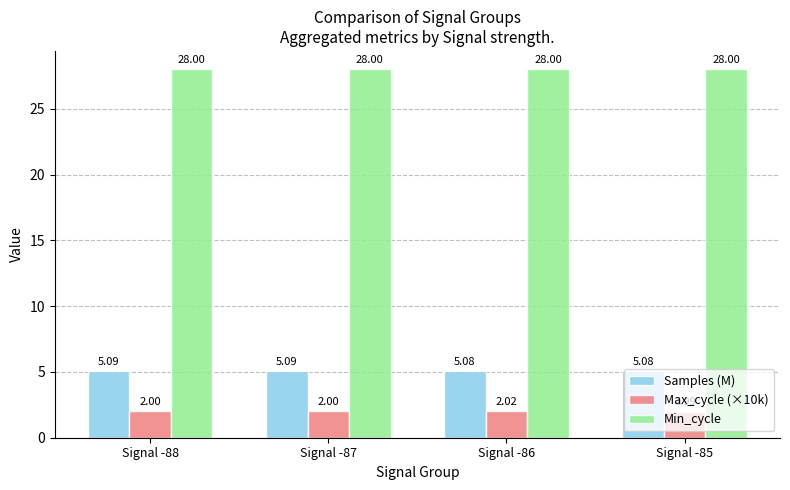

How many Max_cycle (×10k) values are between 2 and 3?

3